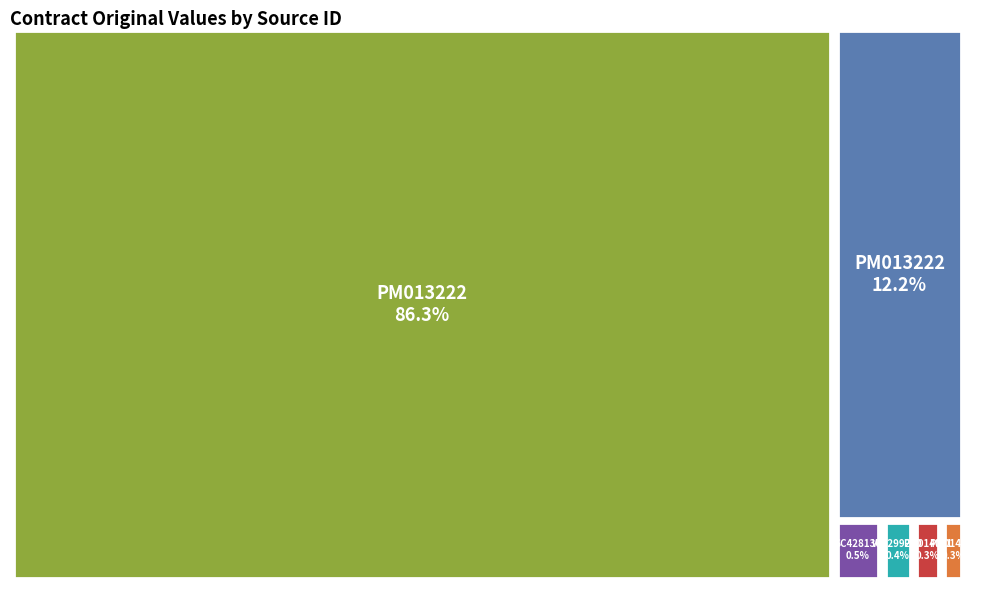

Which slice is the smallest?

PM014020